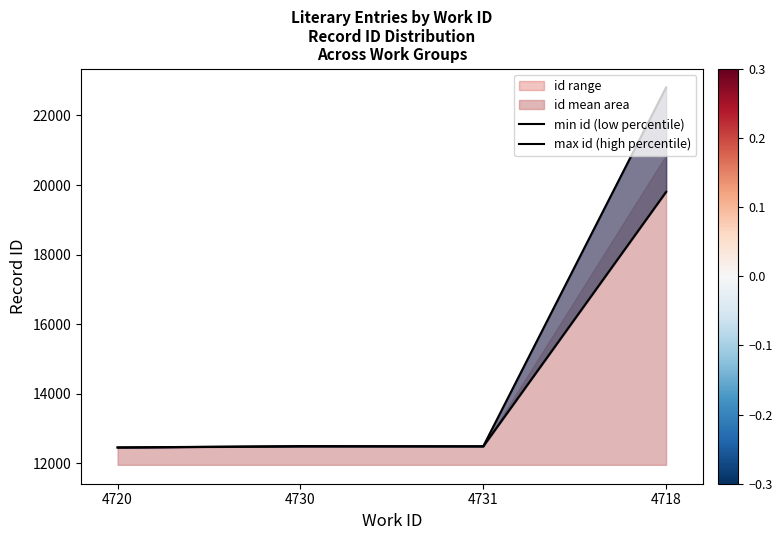

What is the minimum value for max id (high percentile)?

12451